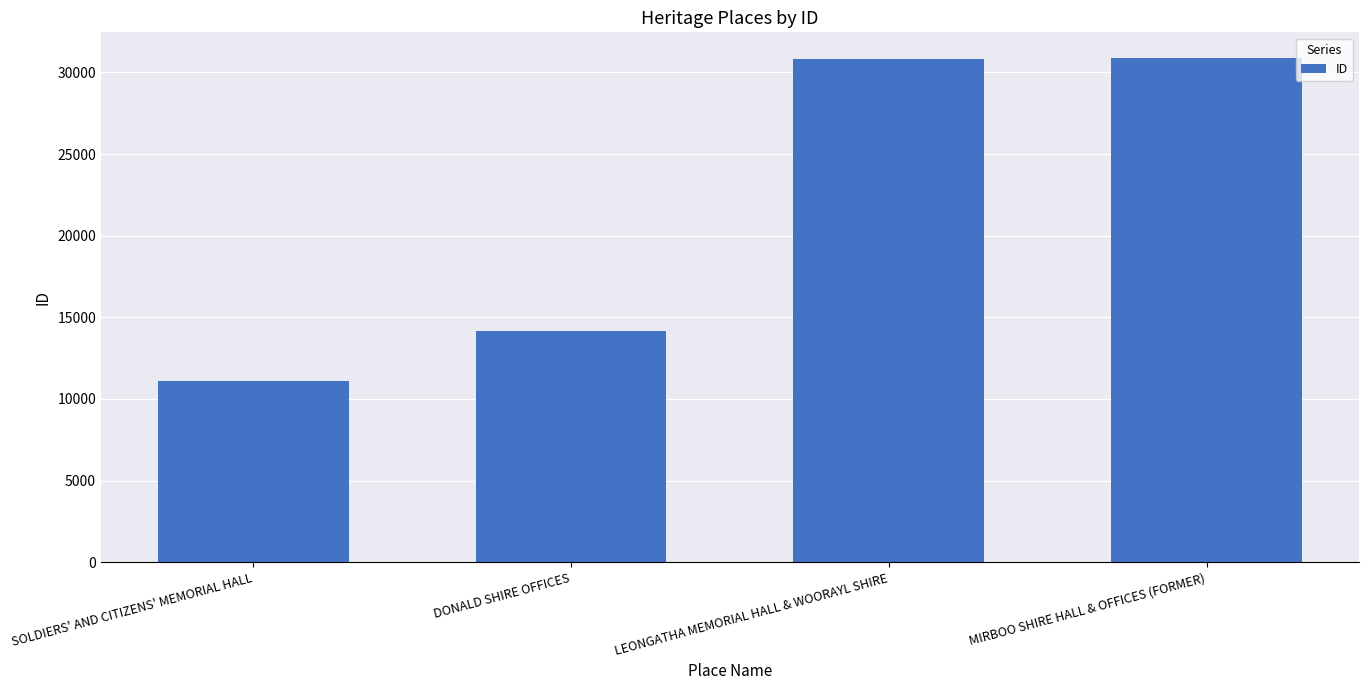

The value at SOLDIERS' AND CITIZENS' MEMORIAL HALL is 15378. True or false?

False